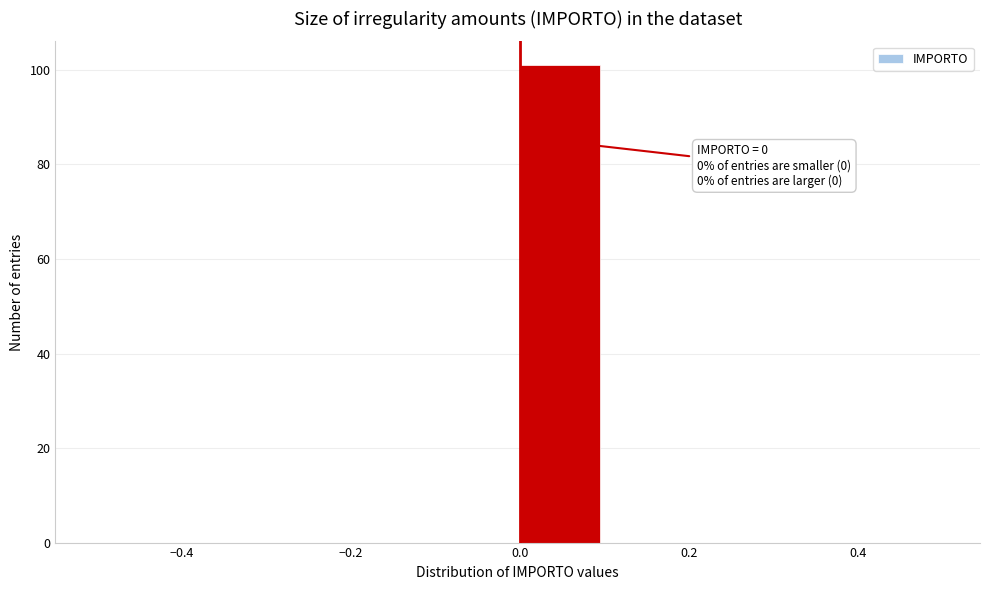

Which range on the x-axis has the tallest bar?

0.0 to 0.1